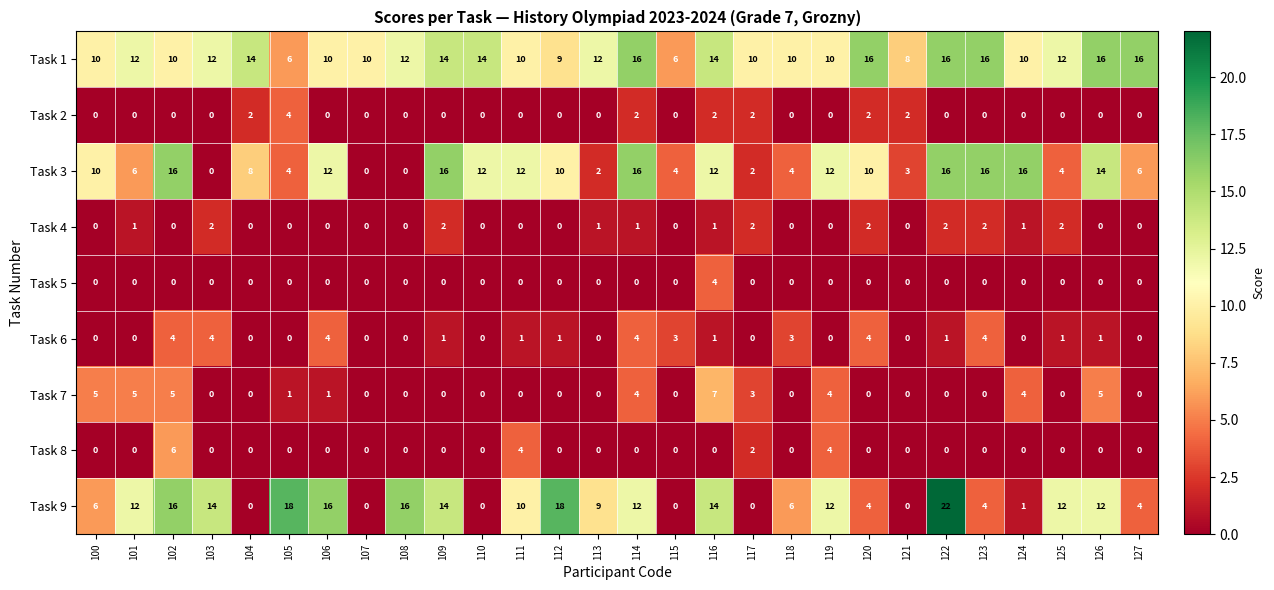

Which series has the widest spread of values?

Task 9